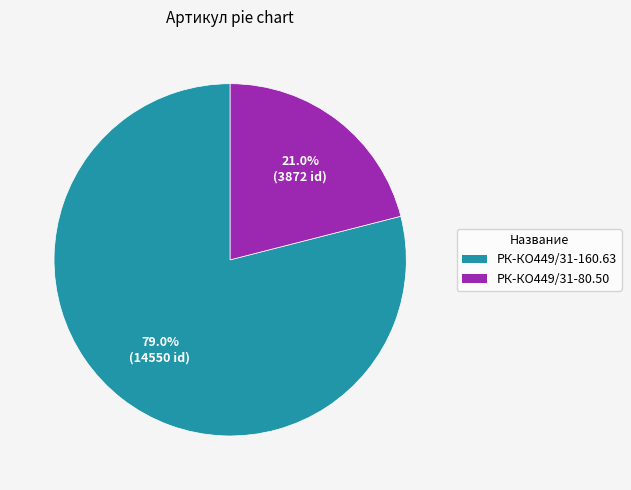

Is there any slice that represents more than half of the pie?

Yes